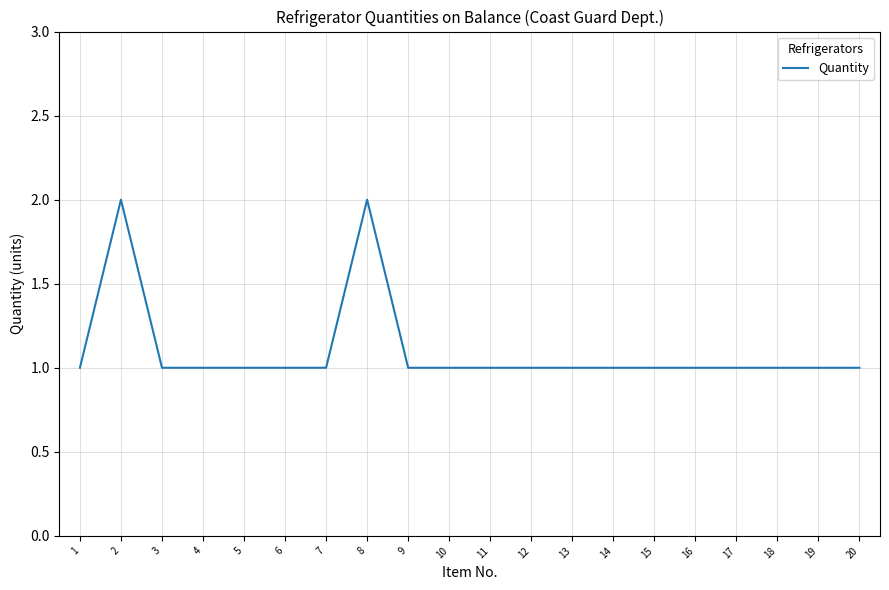

What is the difference between the maximum and minimum values?

1